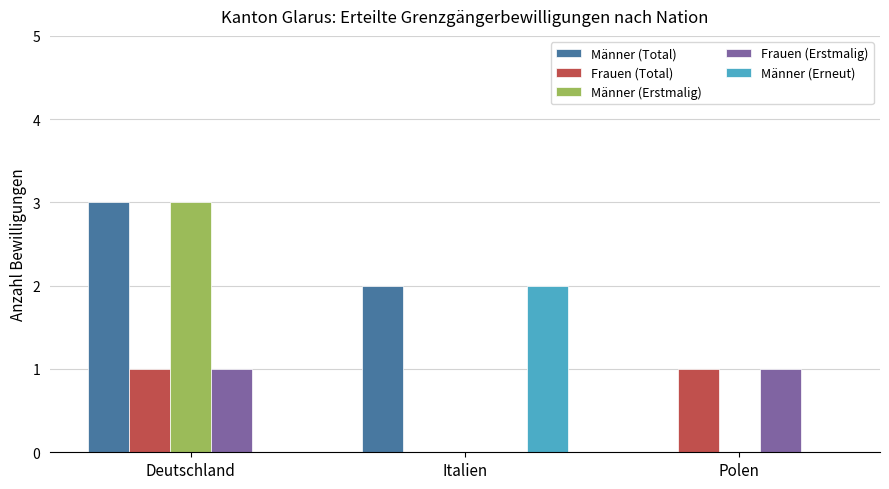

What is the greatest value displayed?

3